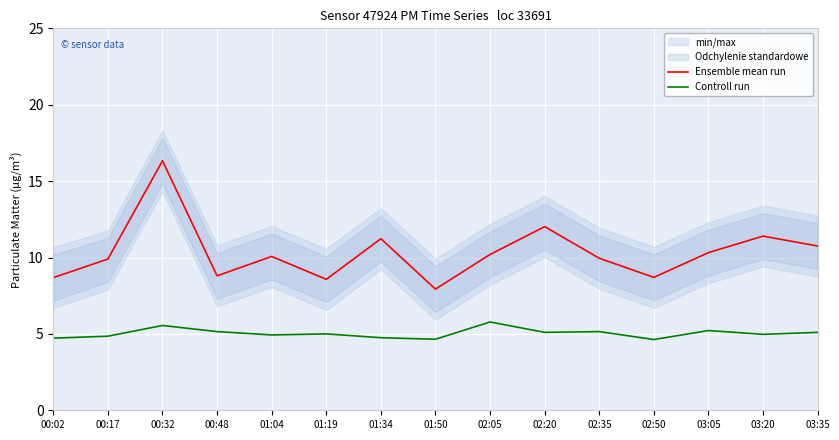

True or false: Controll run has more than 1 points higher than both neighbors.

True